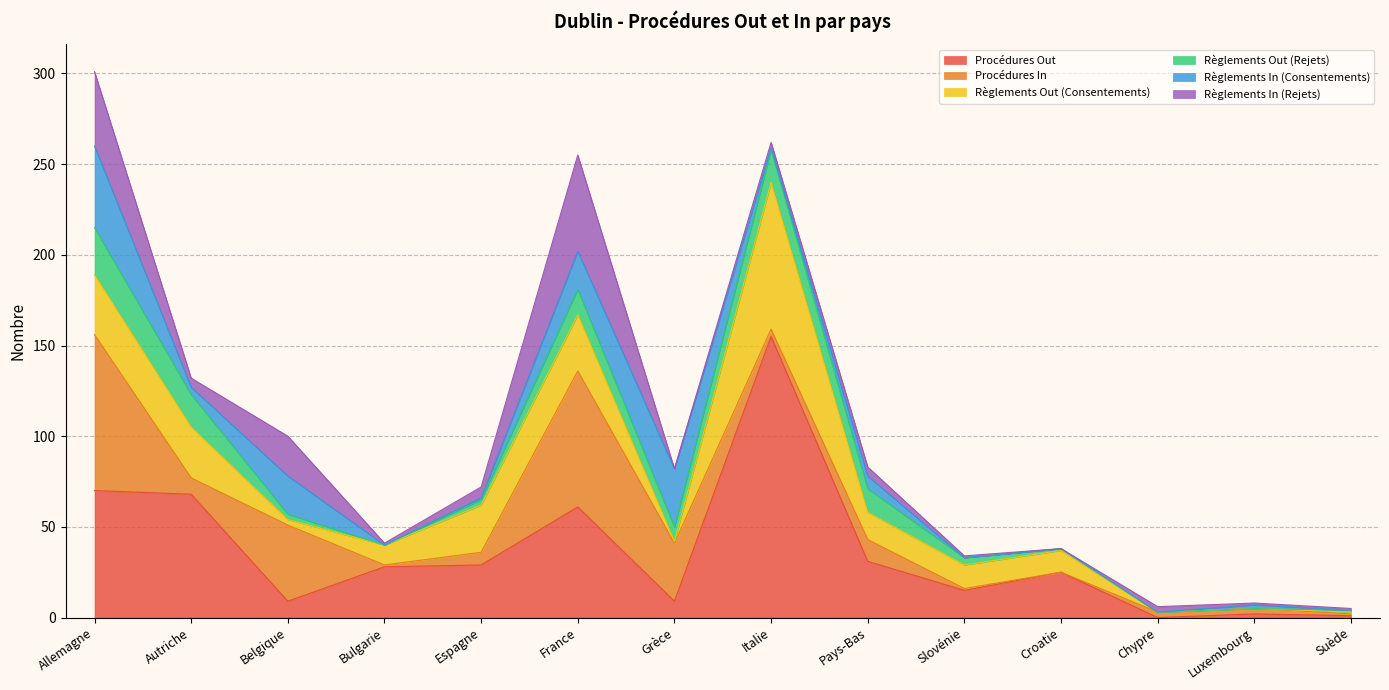

Rank the series at Slovénie from highest to lowest value.

Procédures Out, Règlements Out (Consentements), Règlements Out (Rejets), Procédures In, Règlements In (Rejets), Règlements In (Consentements)